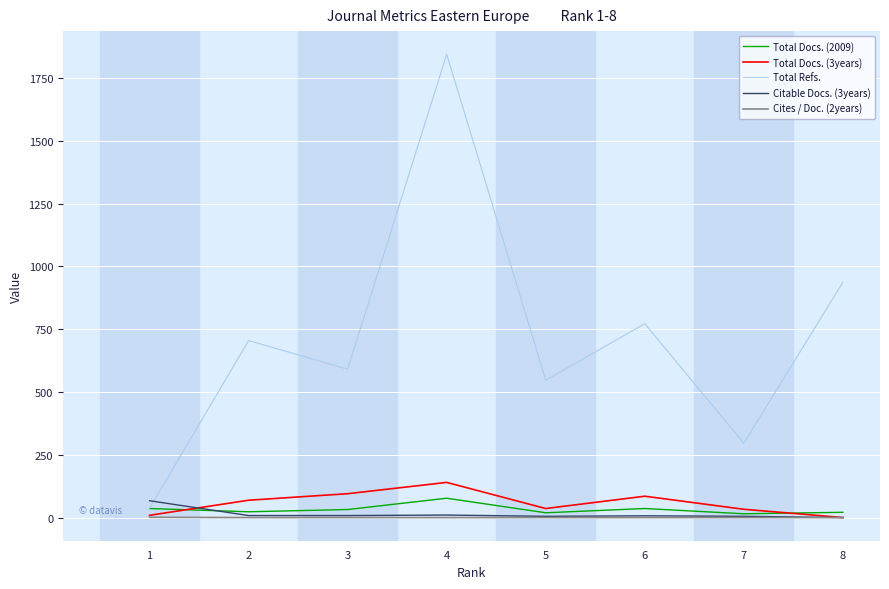

Which series changed the most between 3 and 4?

Total Refs.